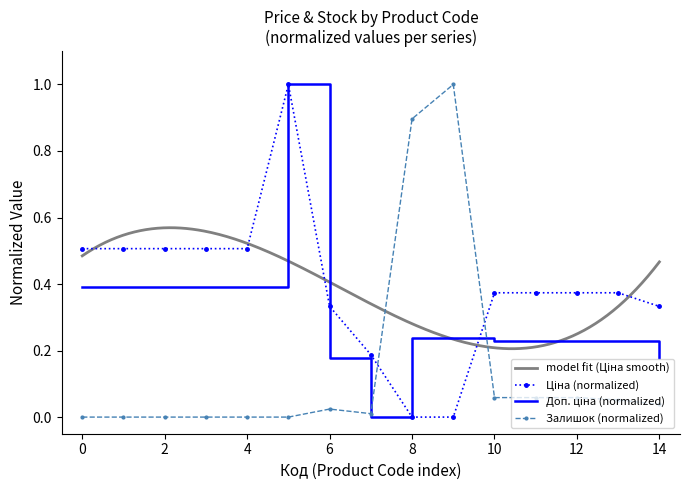

At how many categories does at least one series exceed 0?

15